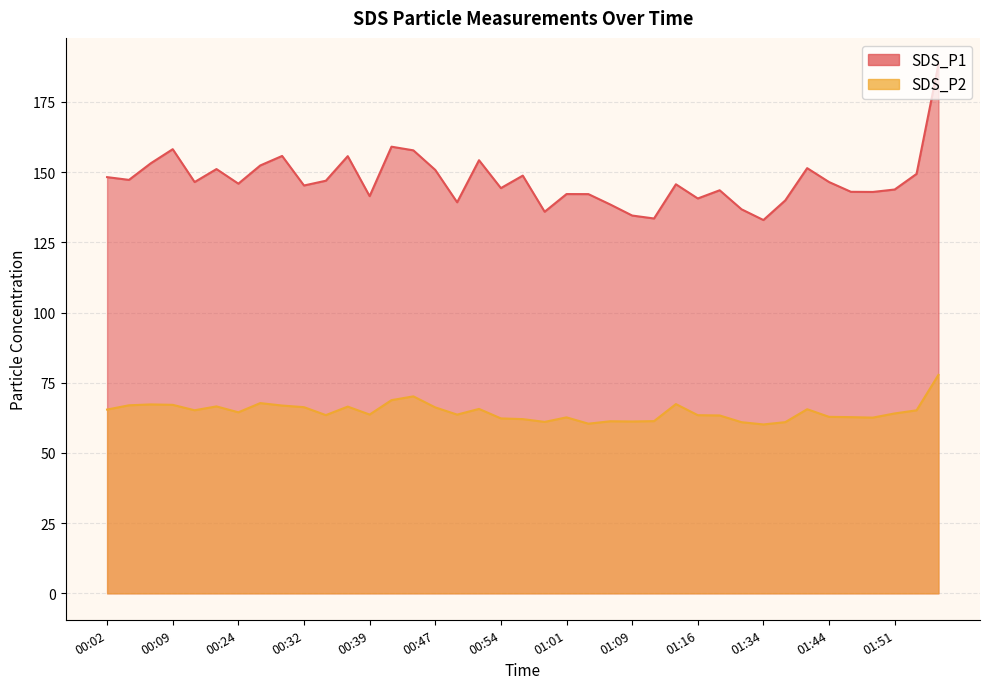

What value does the SDS_P2 series have at 00:39?

63.7